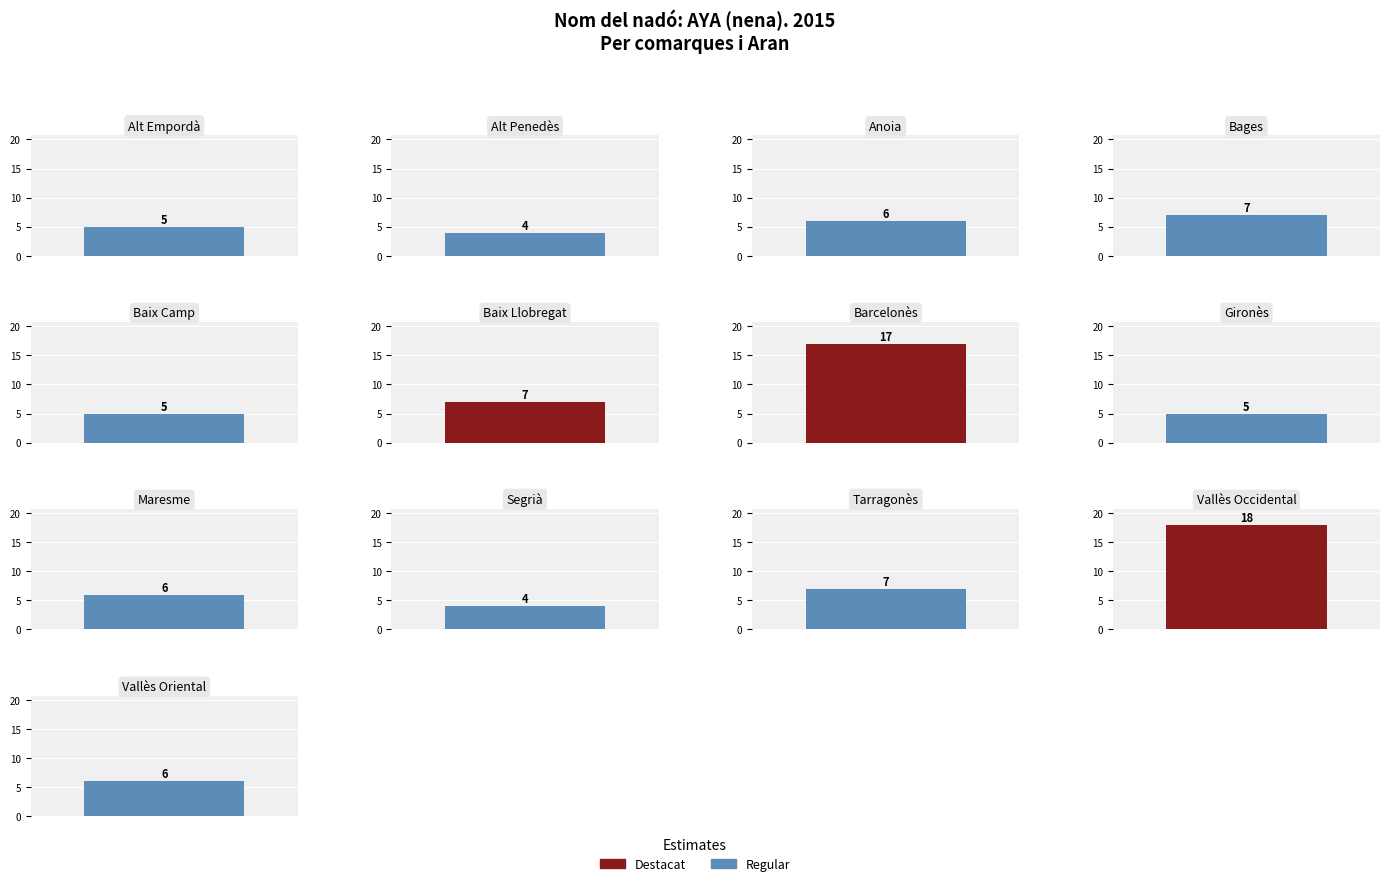

Reading left to right, extract all data points from this chart.

Alt Empordà=5	Alt Penedès=4	Anoia=6	Bages=7	Baix Camp=5	Baix Llobregat=7	Barcelonès=17	Gironès=5	Maresme=6	Segrià=4	Tarragonès=7	Vallès Occidental=18	Vallès Oriental=6